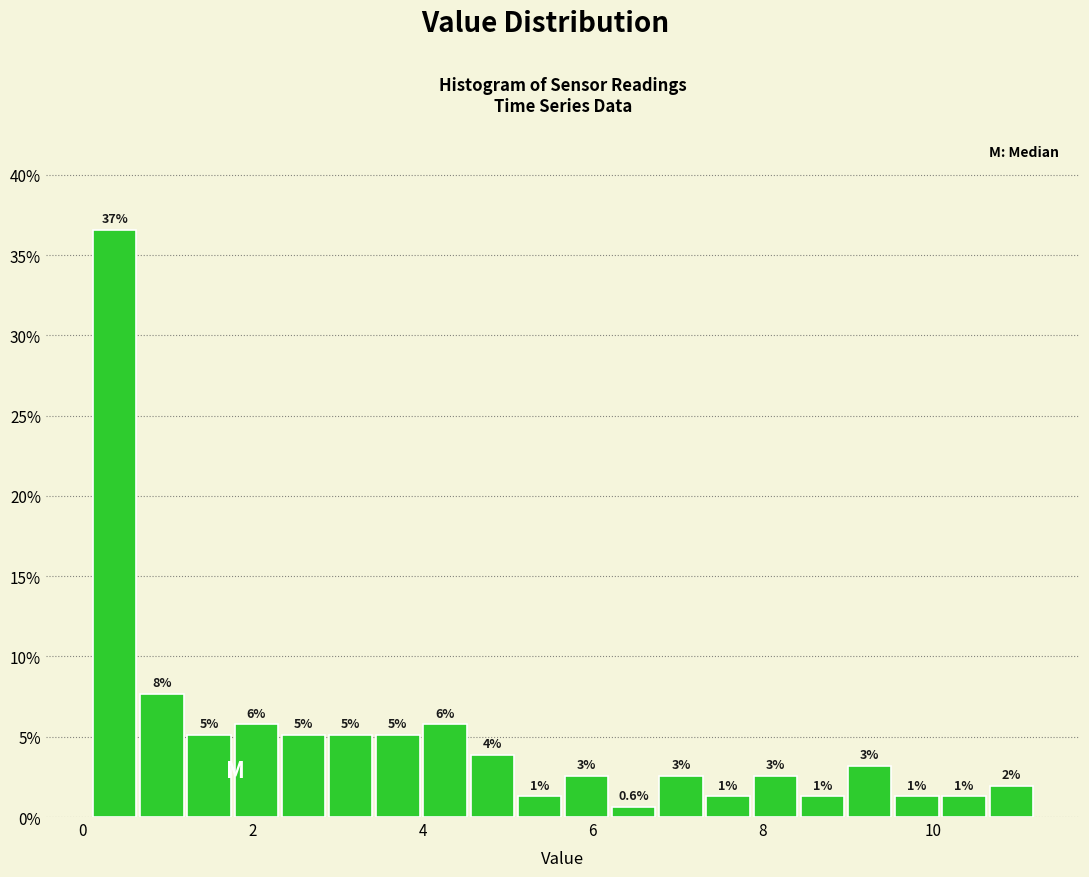

Read against the x-axis, roughly where is the centre of the tallest bar?

0.4